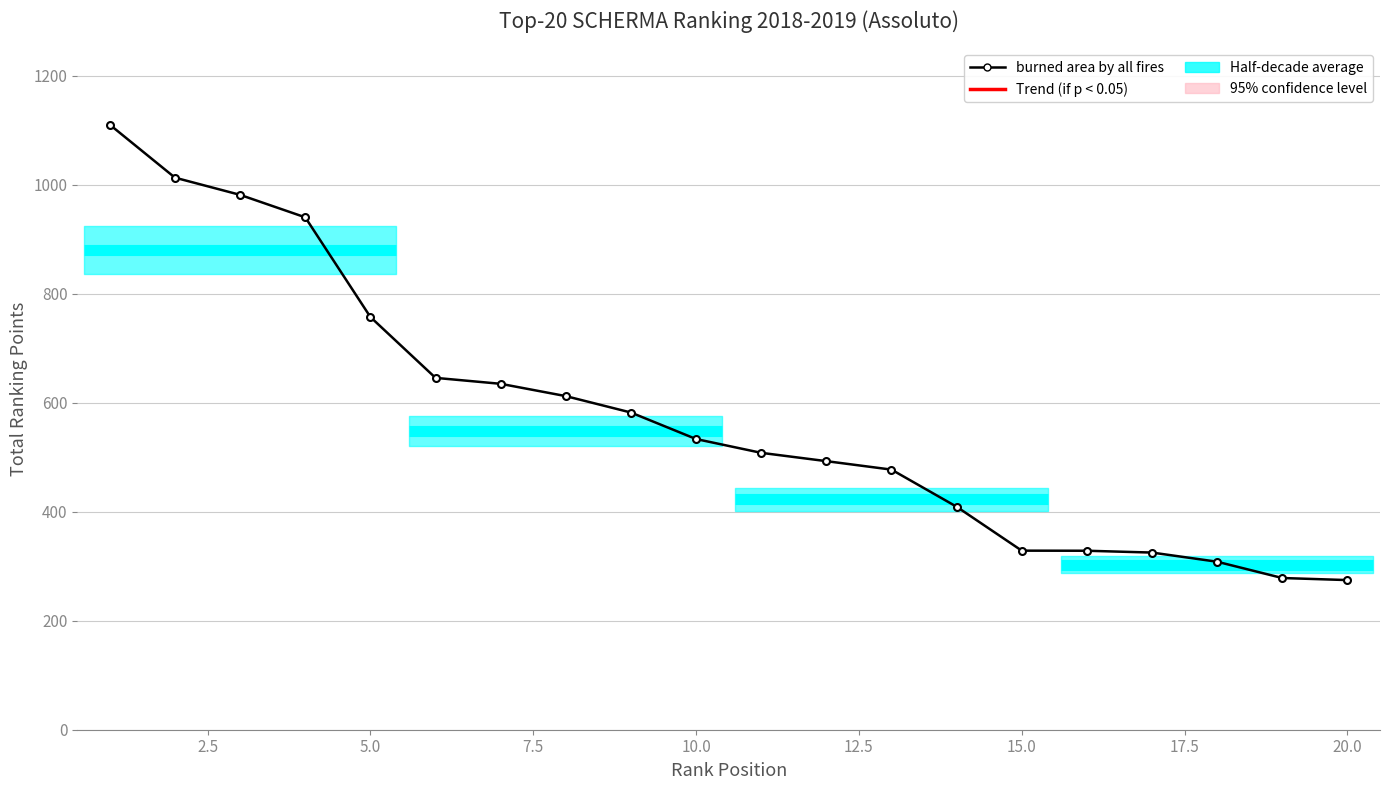

What is the value of the 6th point from the left?

645.6